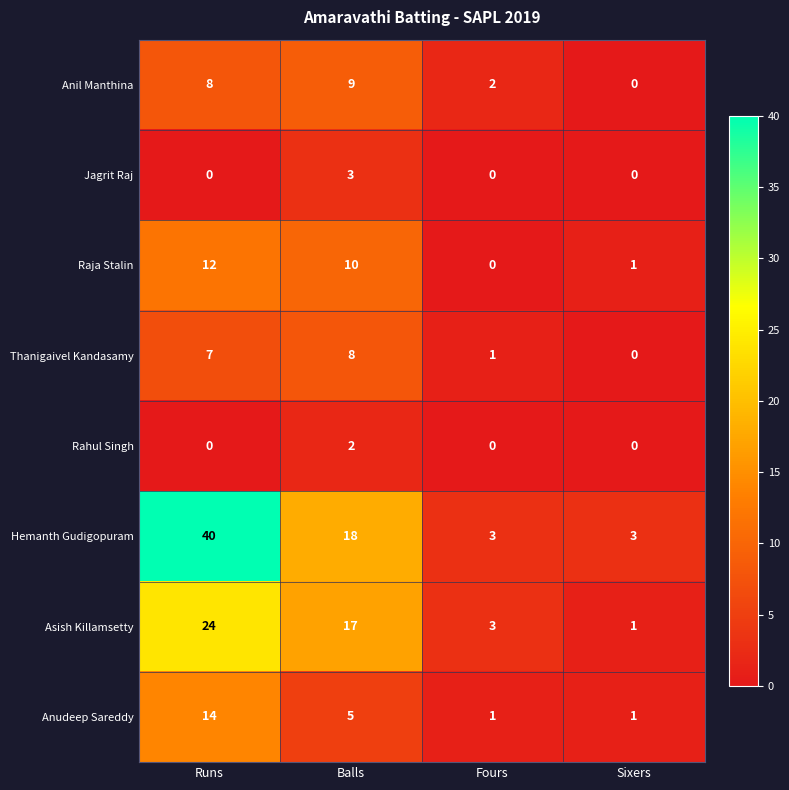

At which label is Hemanth Gudigopuram closest to 21?

Balls